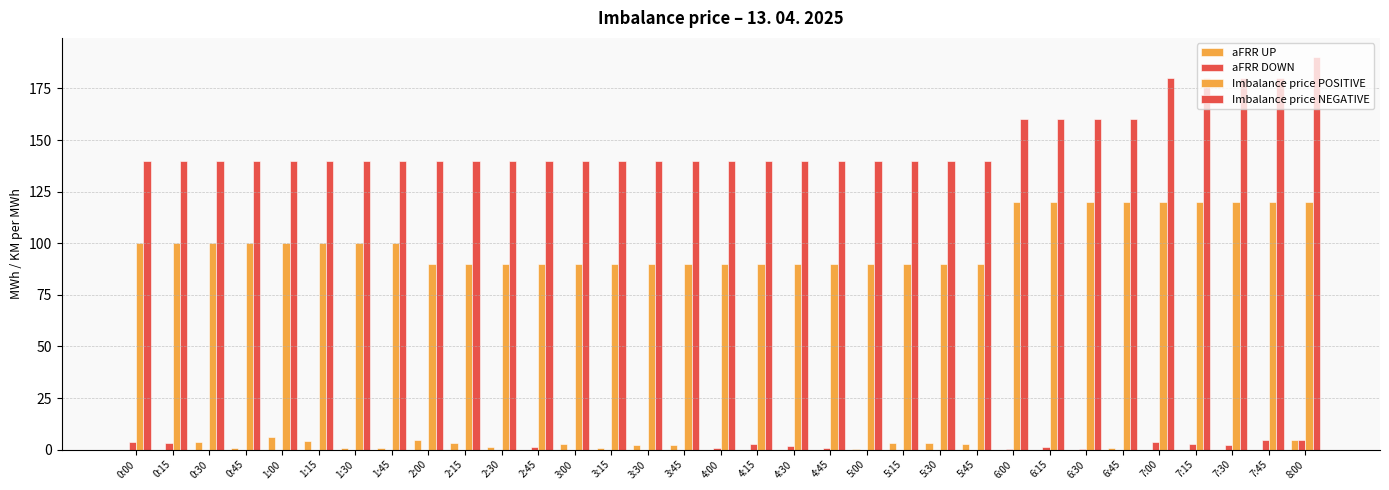

Reading left to right, what are all the values shown in this chart?

aFRR UP: 0:00=0.0	0:15=0.0	0:30=3.6	0:45=0.7	1:00=6.2	1:15=4.4	1:30=1.0	1:45=0.7	2:00=4.5	2:15=3.0	2:30=1.3	2:45=0.0	3:00=2.9	3:15=0.6	3:30=2.4	3:45=2.0	4:00=0.0	4:15=0.0	4:30=0.0	4:45=0.0	5:00=0.3	5:15=3.0	5:30=3.1	5:45=2.8	6:00=0.0	6:15=0.0	6:30=0.0	6:45=1.0	7:00=0.0	7:15=0.0	7:30=0.0	7:45=0.0	8:00=4.6
aFRR DOWN: 0:00=3.5	0:15=3.4	0:30=0.0	0:45=0.0	1:00=0.0	1:15=0.0	1:30=0.0	1:45=0.0	2:00=0.0	2:15=0.0	2:30=0.0	2:45=1.3	3:00=0.0	3:15=0.0	3:30=0.0	3:45=0.0	4:00=0.8	4:15=2.9	4:30=1.7	4:45=0.9	5:00=0.0	5:15=0.0	5:30=0.0	5:45=0.0	6:00=0.5	6:15=1.2	6:30=0.2	6:45=0.0	7:00=3.8	7:15=2.9	7:30=2.2	7:45=4.4	8:00=4.7
Imbalance price POSITIVE: 0:00=100.0	0:15=100.0	0:30=100.0	0:45=100.0	1:00=100.0	1:15=100.0	1:30=100.0	1:45=100.0	2:00=90.0	2:15=90.0	2:30=90.0	2:45=90.0	3:00=90.0	3:15=90.0	3:30=90.0	3:45=90.0	4:00=90.0	4:15=90.0	4:30=90.0	4:45=90.0	5:00=90.0	5:15=90.0	5:30=90.0	5:45=90.0	6:00=120.0	6:15=120.0	6:30=120.0	6:45=120.0	7:00=120.0	7:15=120.0	7:30=120.0	7:45=120.0	8:00=120.0
Imbalance price NEGATIVE: 0:00=140.0	0:15=140.0	0:30=140.0	0:45=140.0	1:00=140.0	1:15=140.0	1:30=140.0	1:45=140.0	2:00=140.0	2:15=140.0	2:30=140.0	2:45=140.0	3:00=140.0	3:15=140.0	3:30=140.0	3:45=140.0	4:00=140.0	4:15=140.0	4:30=140.0	4:45=140.0	5:00=140.0	5:15=140.0	5:30=140.0	5:45=140.0	6:00=160.0	6:15=160.0	6:30=160.0	6:45=160.0	7:00=180.0	7:15=180.0	7:30=180.0	7:45=180.0	8:00=190.0